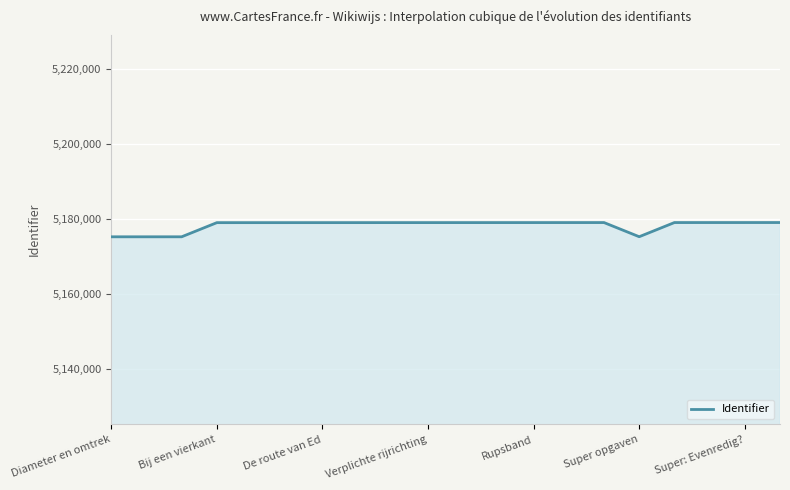

What is the difference between the maximum and minimum values?

3801